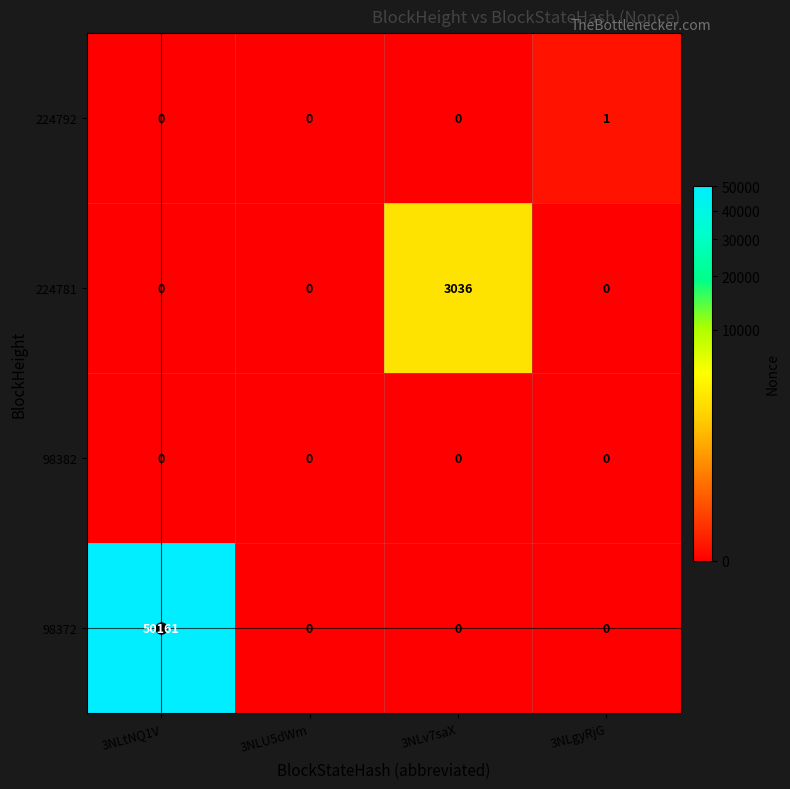

What is the difference between the highest and lowest values at 3NLtNQ1V?

50161